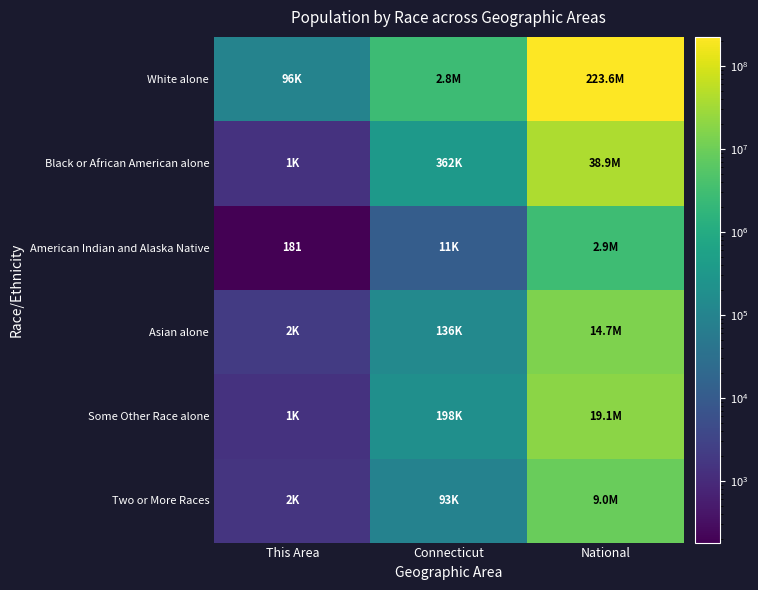

List the series in order of their peak value, lowest first.

American Indian and Alaska Native, Two or More Races, Asian alone, Some Other Race alone, Black or African American alone, White alone